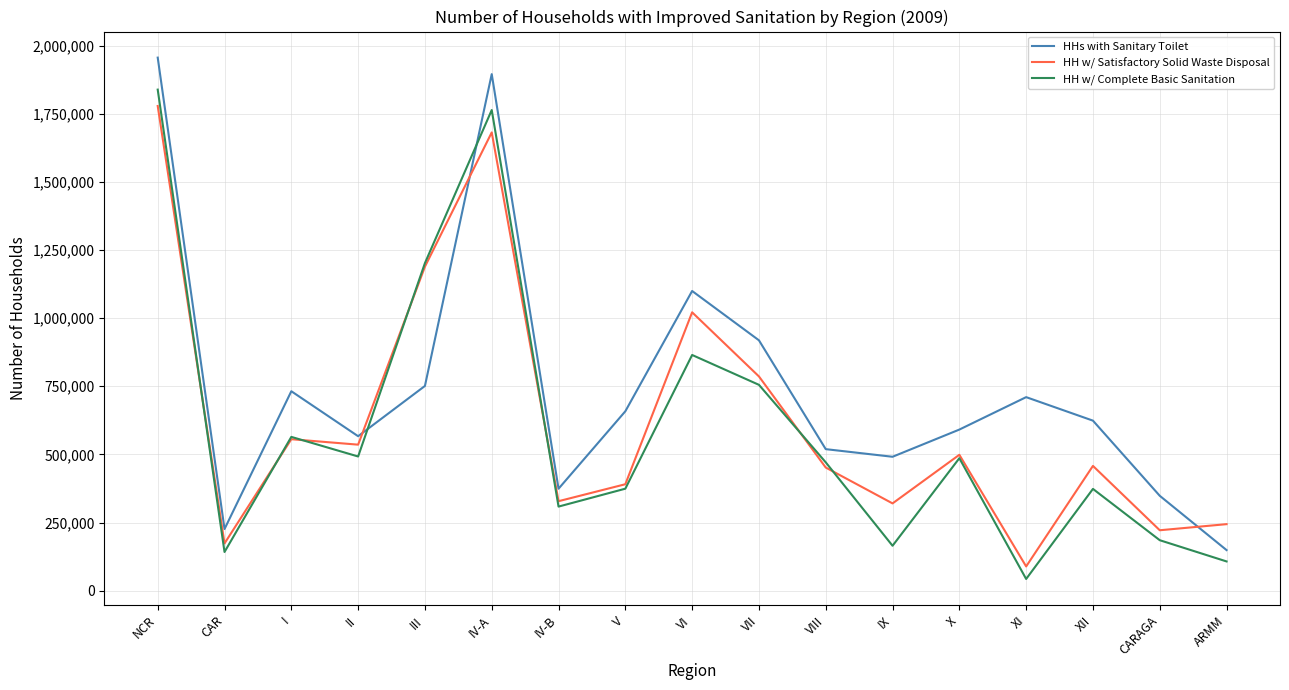

What is the difference between the second highest and second lowest values in the HH w/ Satisfactory Solid Waste Disposal series?

1508611